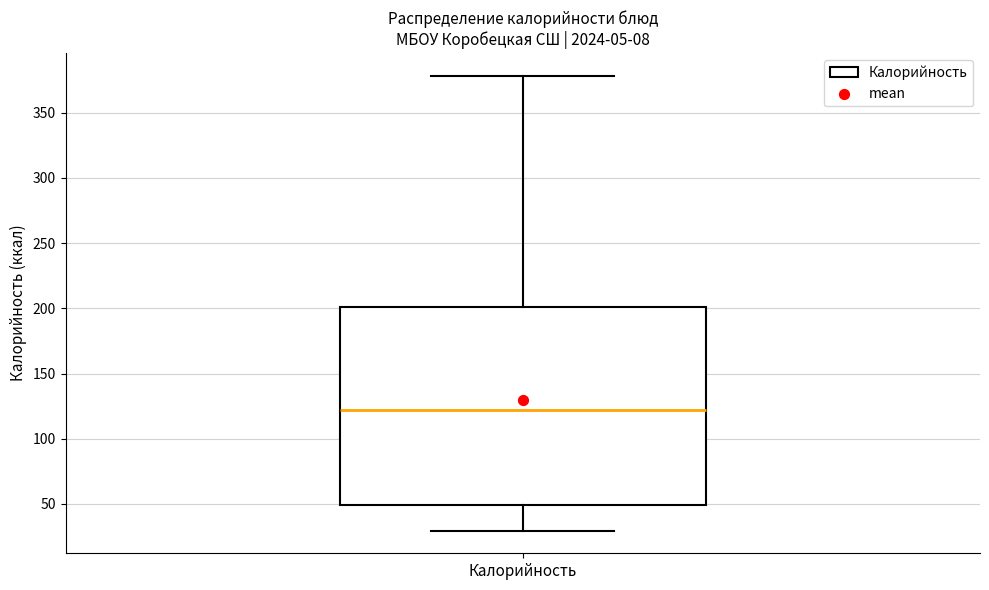

Where is the upper edge of the box for Калорийность on the y-axis? The values are not printed on the chart, so give them approximately, as read against the axis.

200